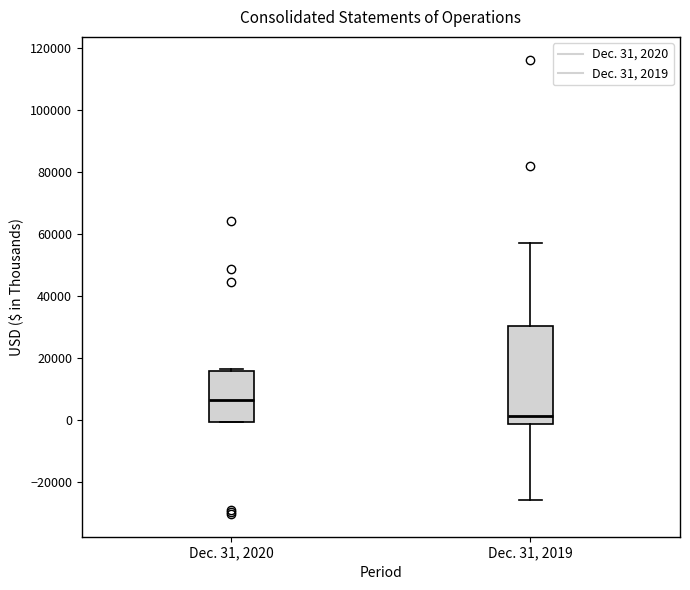

Comparing the boxes themselves (not the whiskers), which one is the tallest?

Dec. 31, 2019